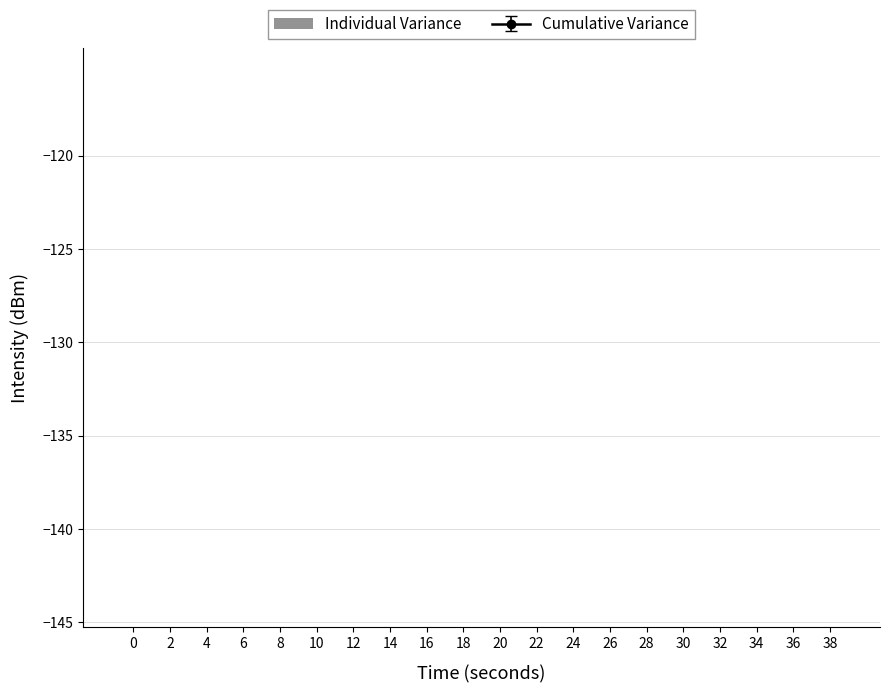

True or false: the data shows 18.1 at 16.

False